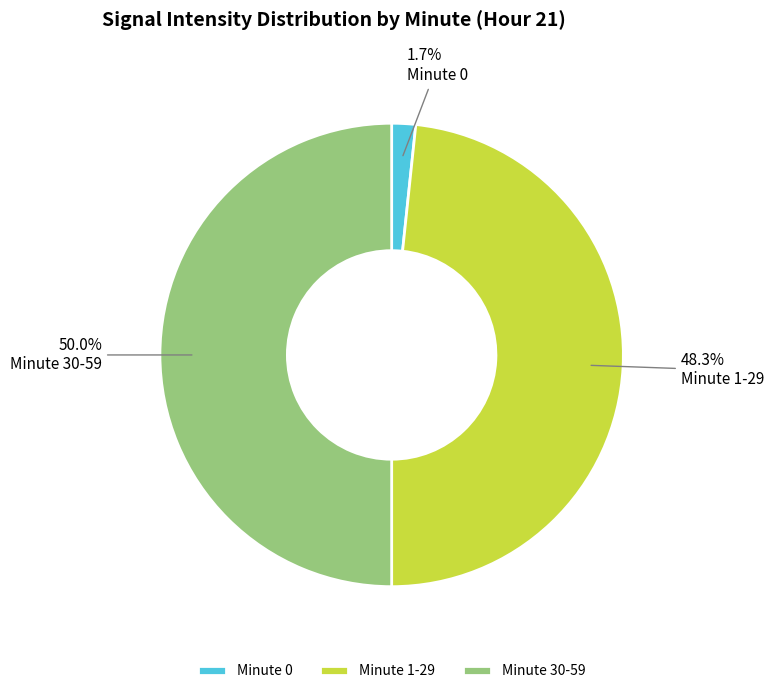

To the nearest percent, what is the average slice percentage?

33%